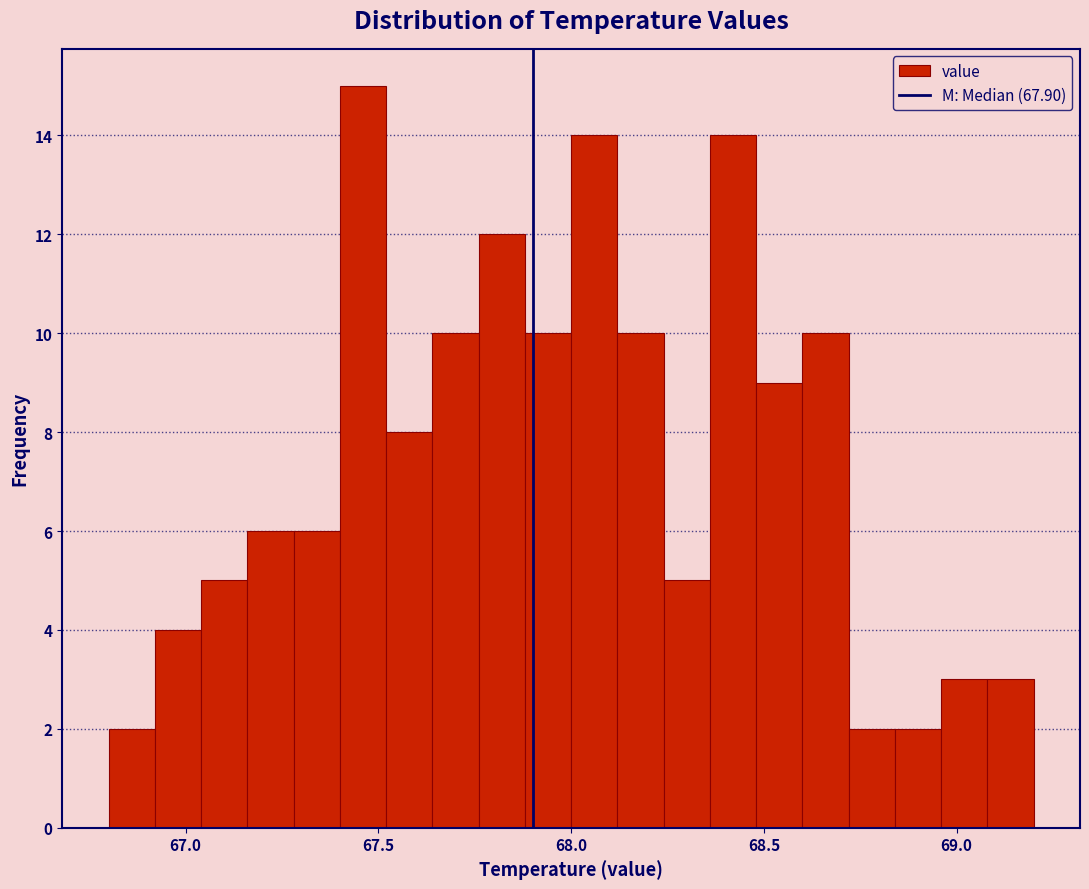

Around what value on the x-axis is the tallest bar? Give the approximate position of its centre, as read against the axis.

67.45